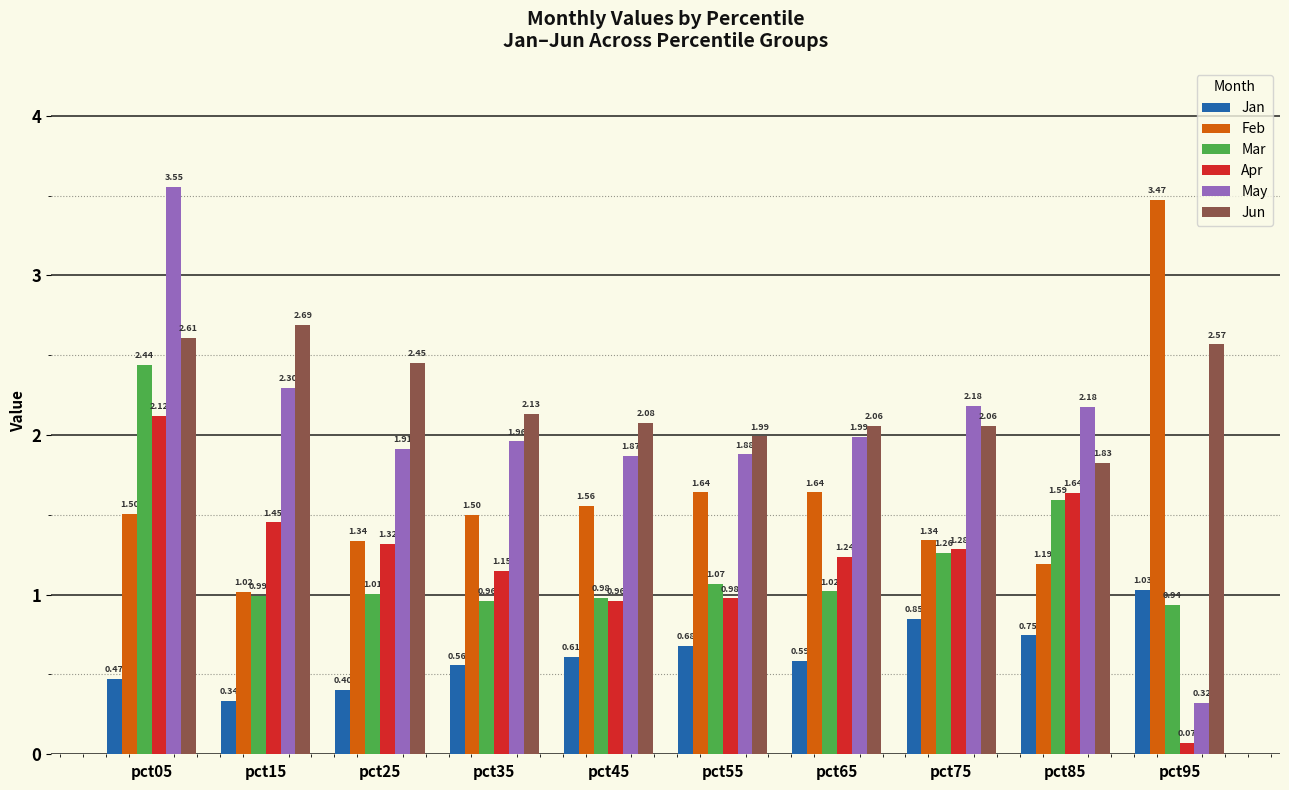

Rank the series by their maximum value, from lowest to highest.

Jan, Apr, Mar, Jun, Feb, May